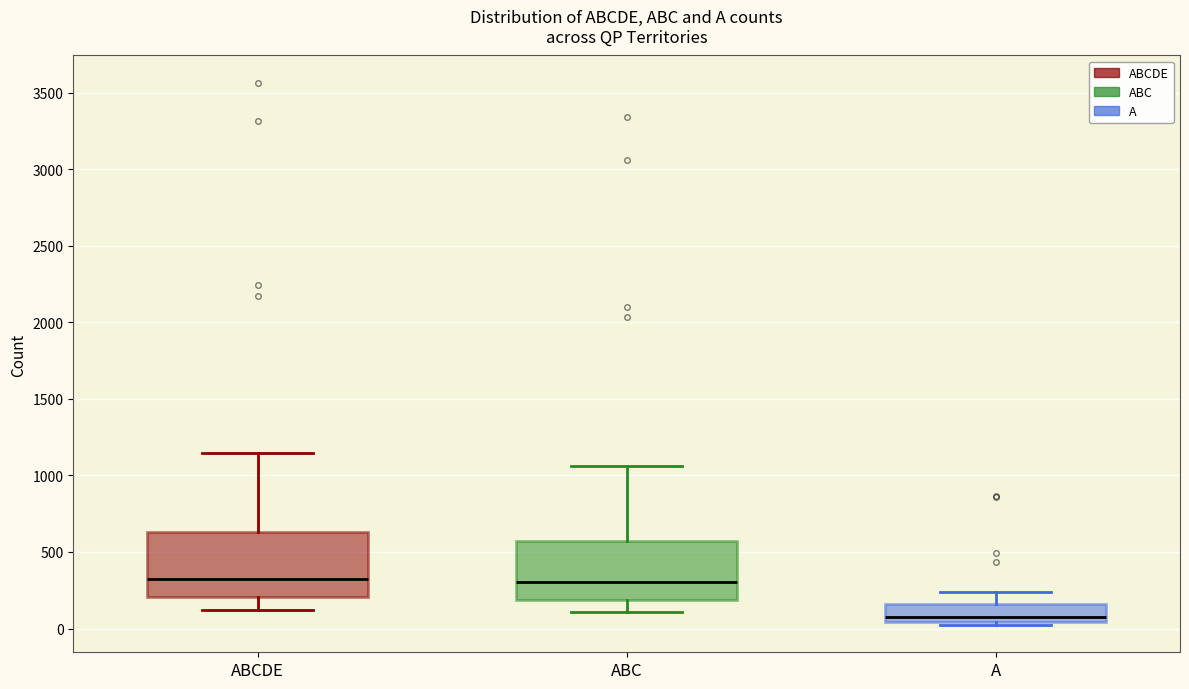

Which box has the lowest median line?

A